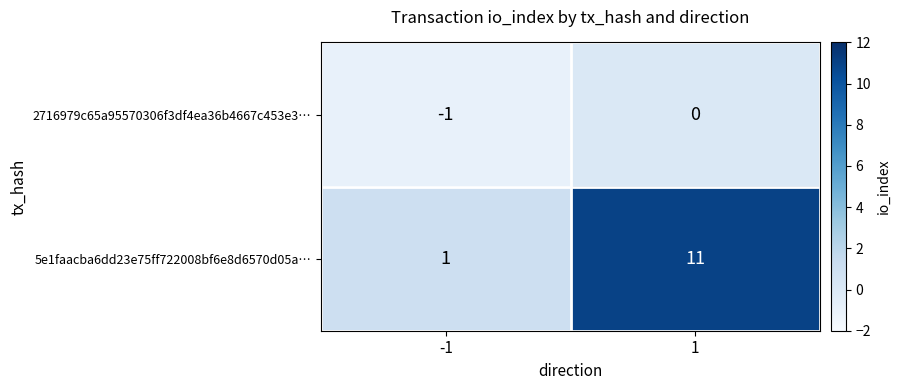

Reading right to left, extract all data points from this chart.

2716979c65a95570306f3df4ea36b4667c453e3…: 1=0	-1=-1
5e1faacba6dd23e75ff722008bf6e8d6570d05a…: 1=11	-1=1